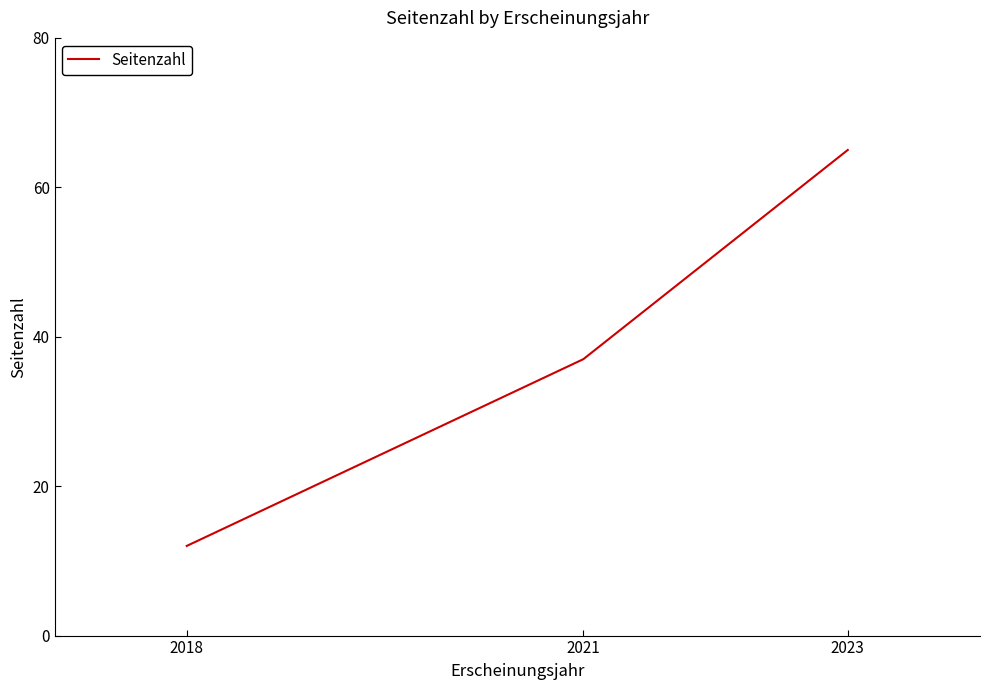

True or false: the data shows 19 at 2023.

False